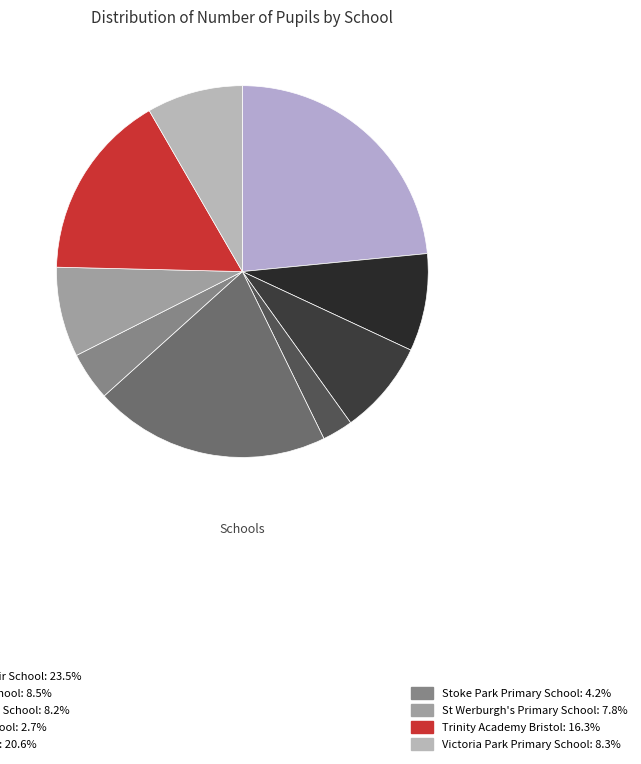

Does any single category account for the majority?

No